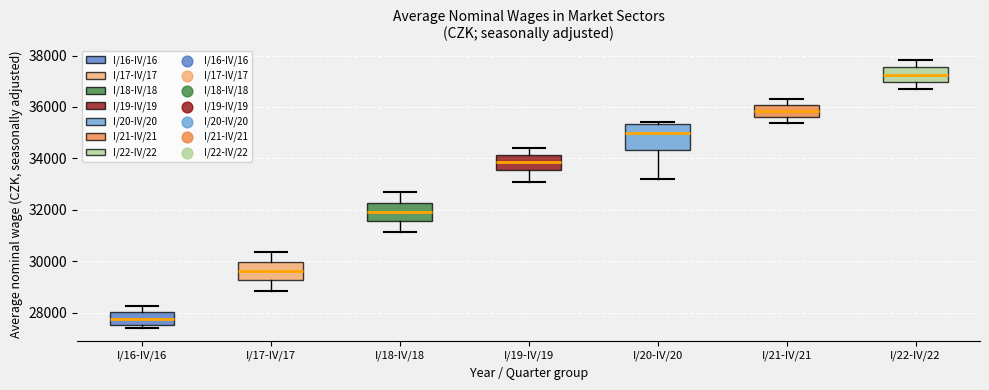

Comparing the boxes themselves (not the whiskers), which one is the tallest?

I/20-IV/20